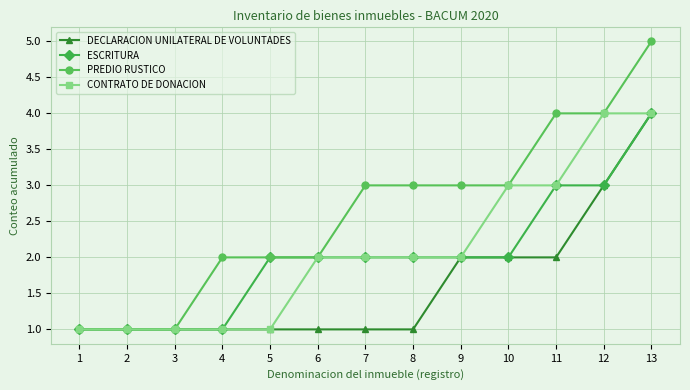

What is the value of the CONTRATO DE DONACION point at the 8th from the left?

2